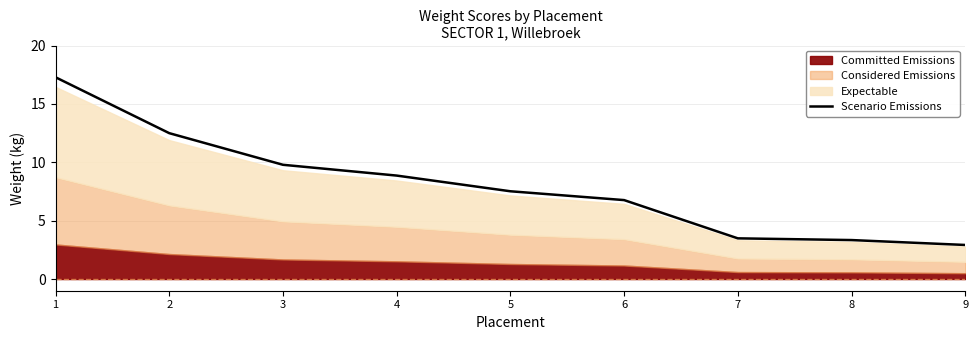

What is the smallest value displayed?

2.9